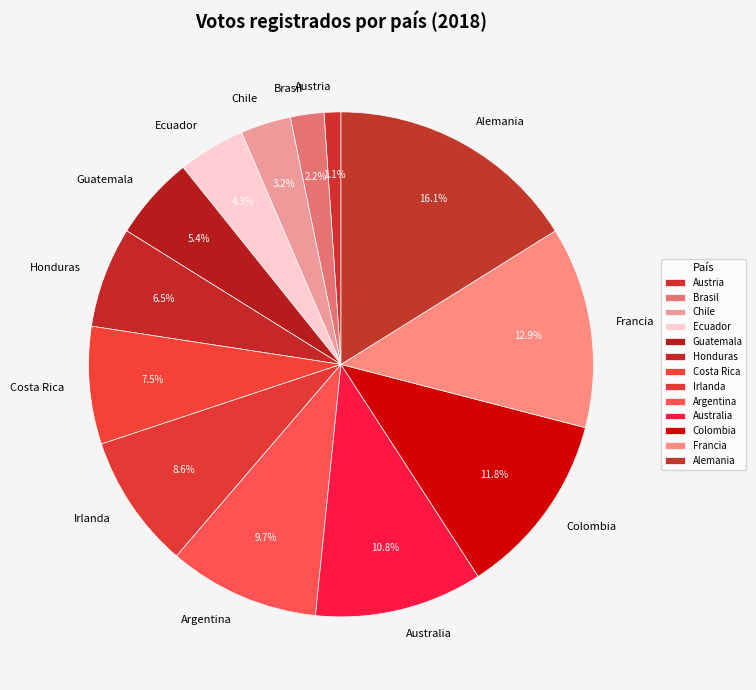

How much of the chart is everything except Francia?

87.1%